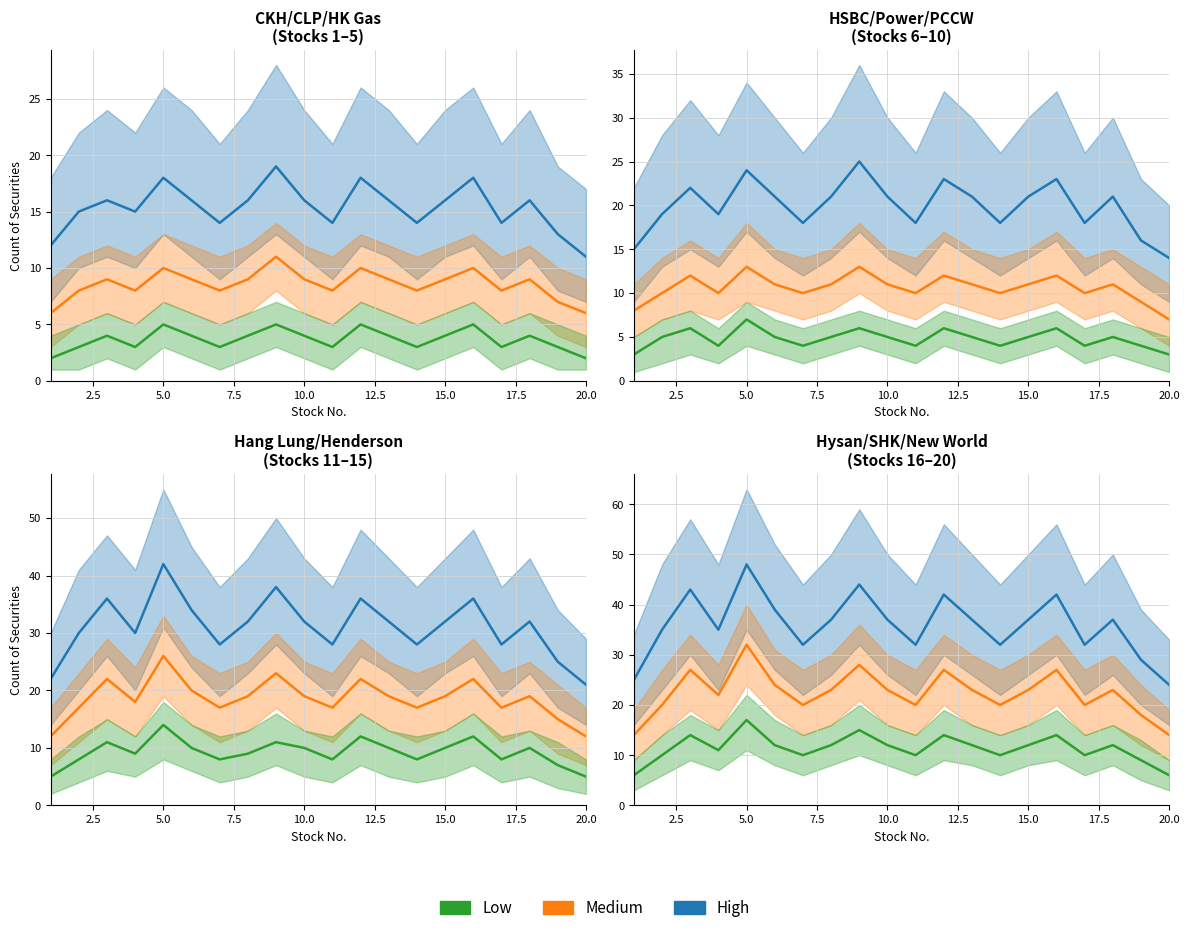

What is the maximum value for High?

48